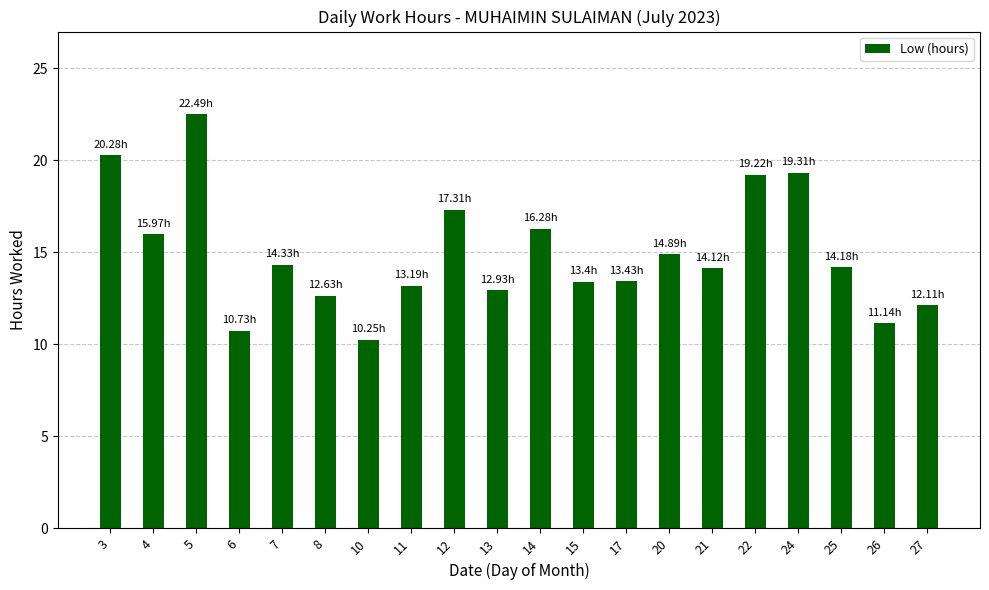

True or false: the data shows 10.2 at 10.

True